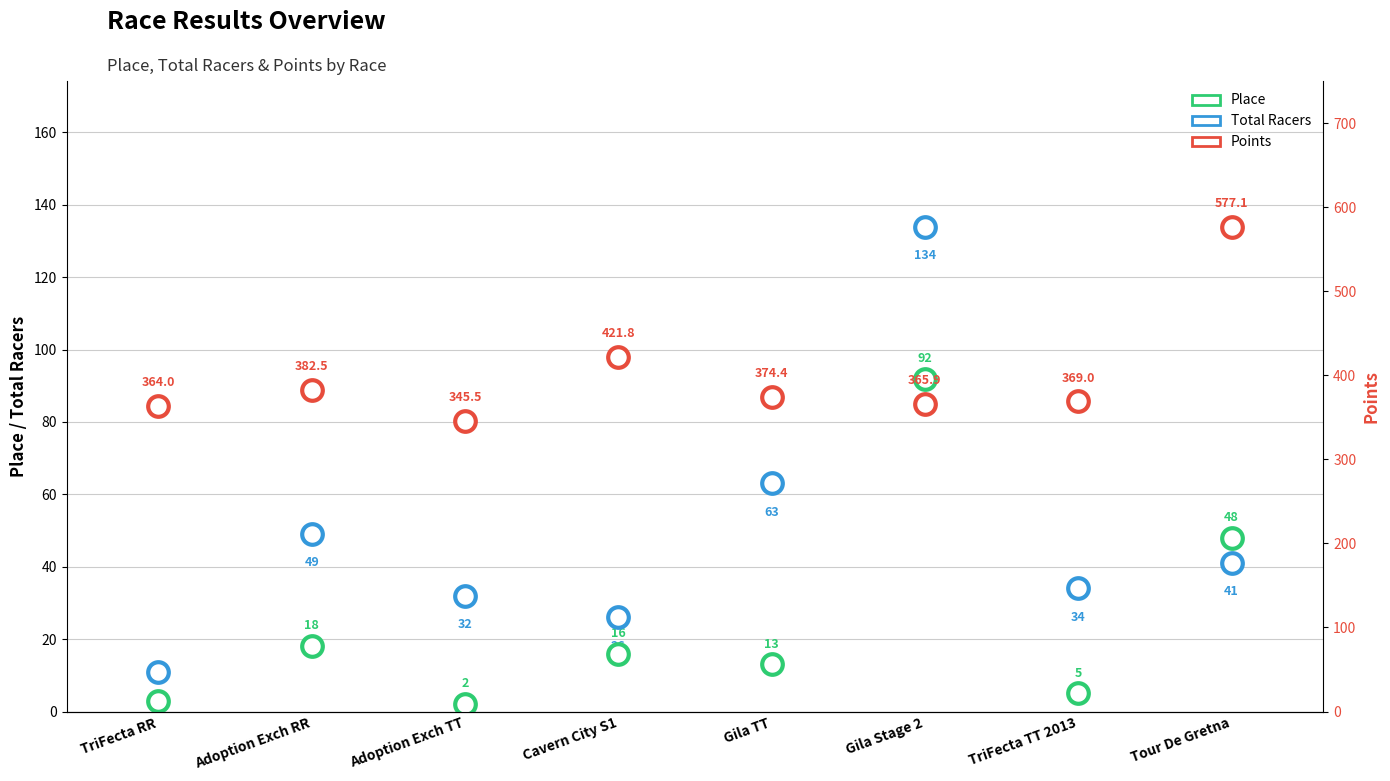

Which series has the largest Y range (max minus min)?

Points